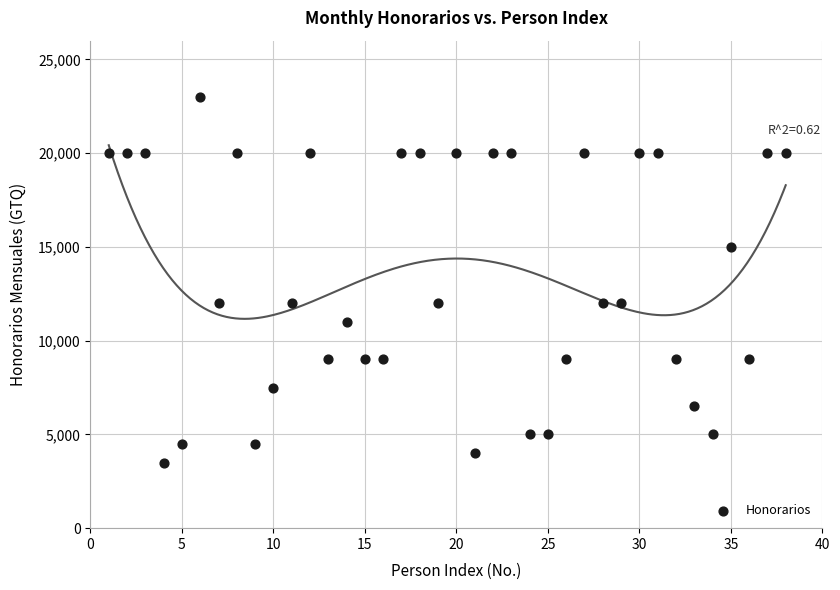

What is the range of Y values (max minus min)?

19500